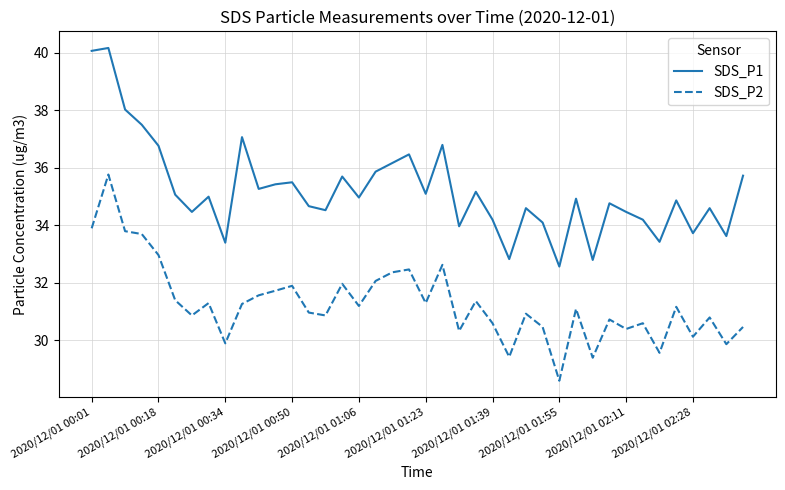

Which series has the largest total across all categories?

SDS_P1